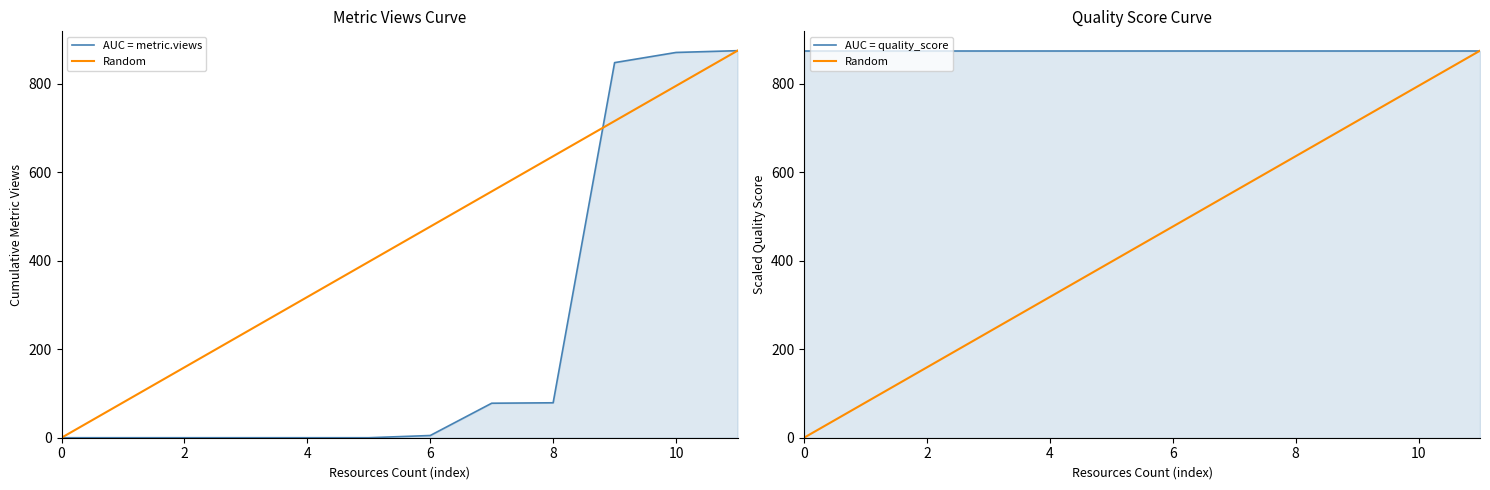

True or false: AUC = quality_score and Random cross at least once.

False